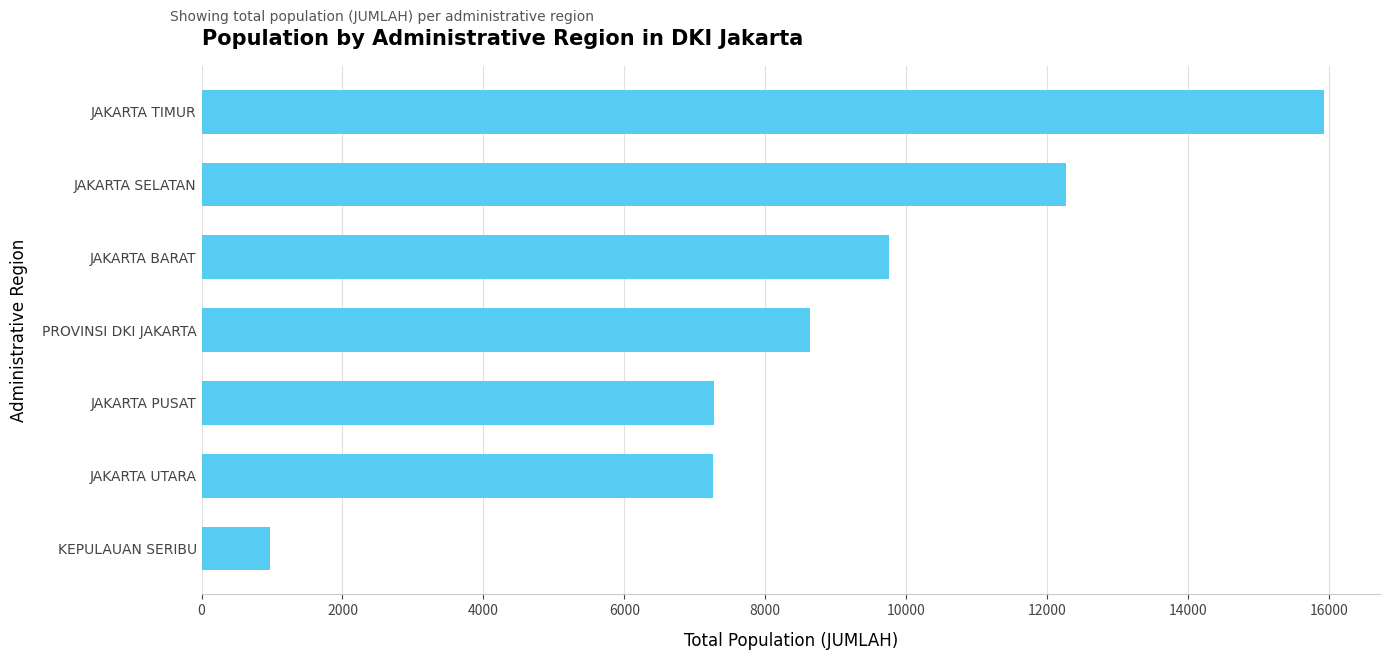

How many bars are there in total?

7